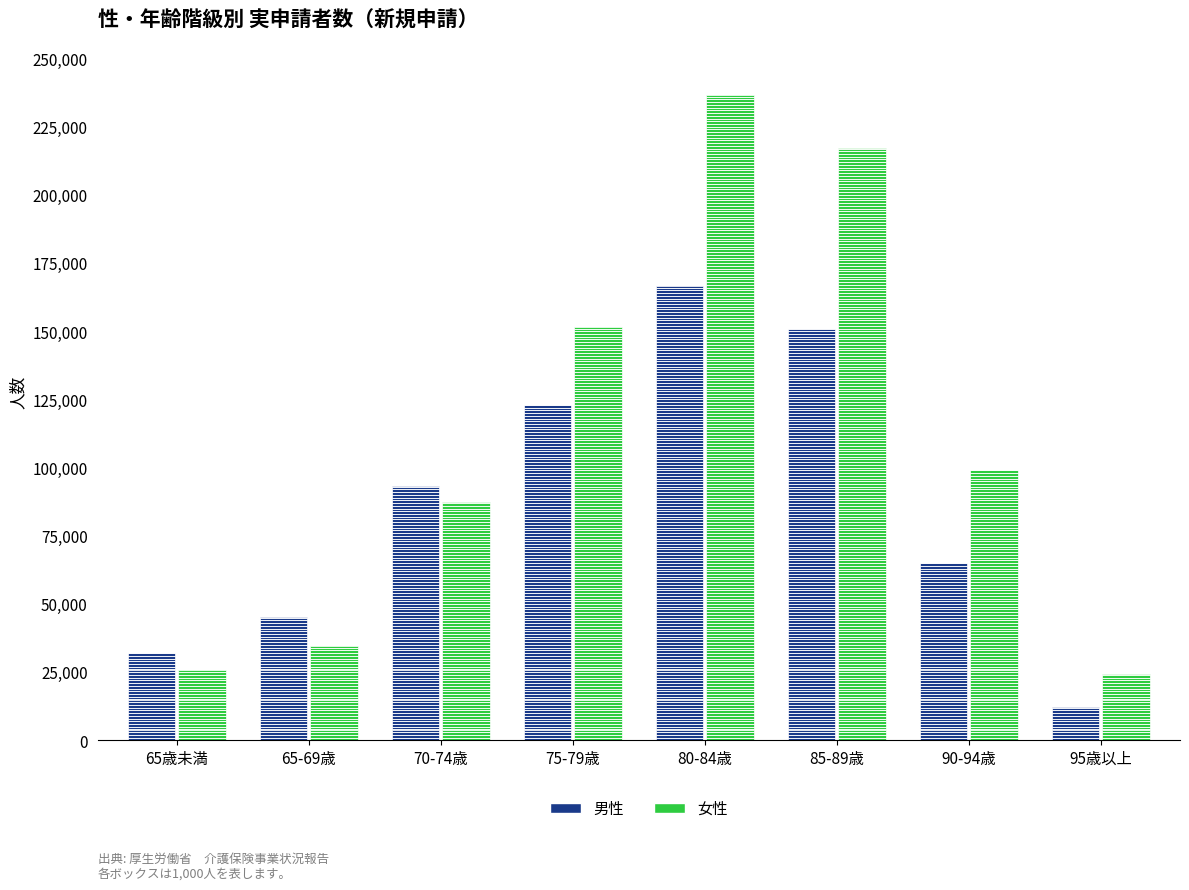

How many bars are there in total?

16